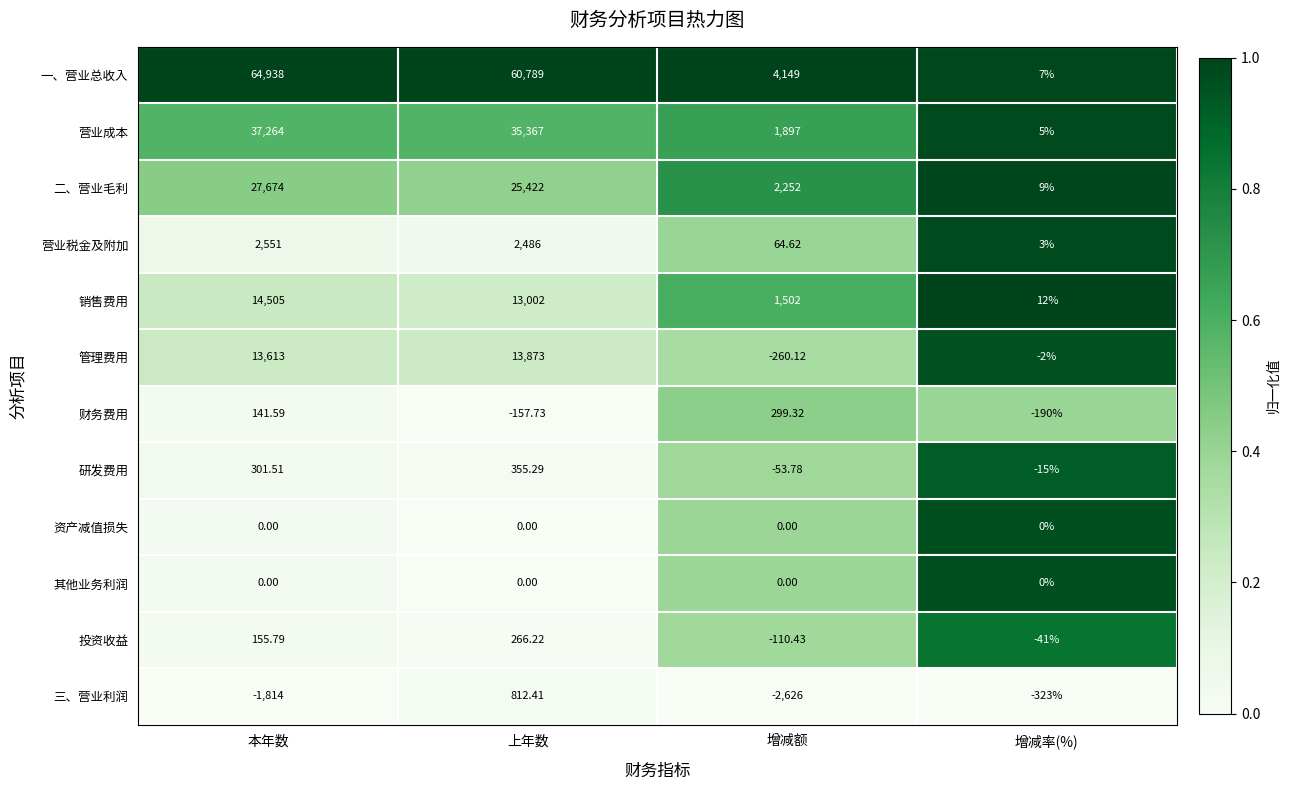

At which category is the sum across all series the highest?

本年数